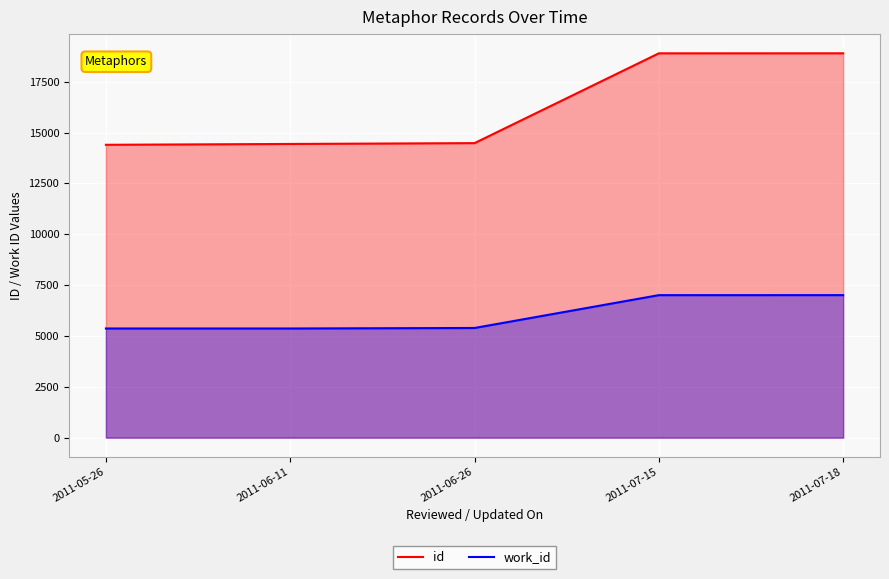

Which series has the largest range (max minus min)?

id